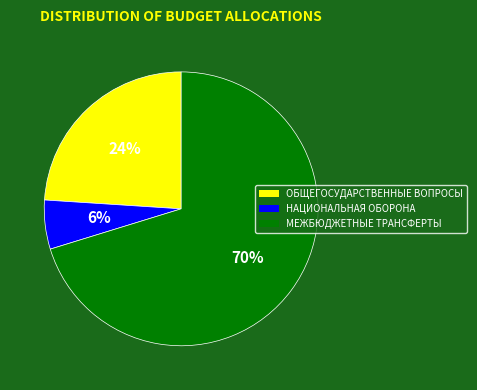

To the nearest percent, what is the average slice percentage?

33%